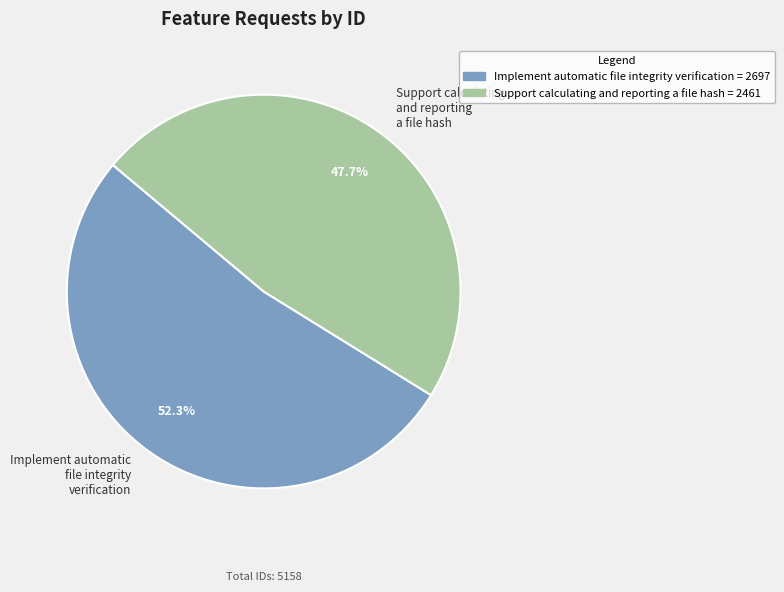

To the nearest percent, what is the combined percentage of Support calculating and reporting a file hash and Implement automatic file integrity verification?

100%